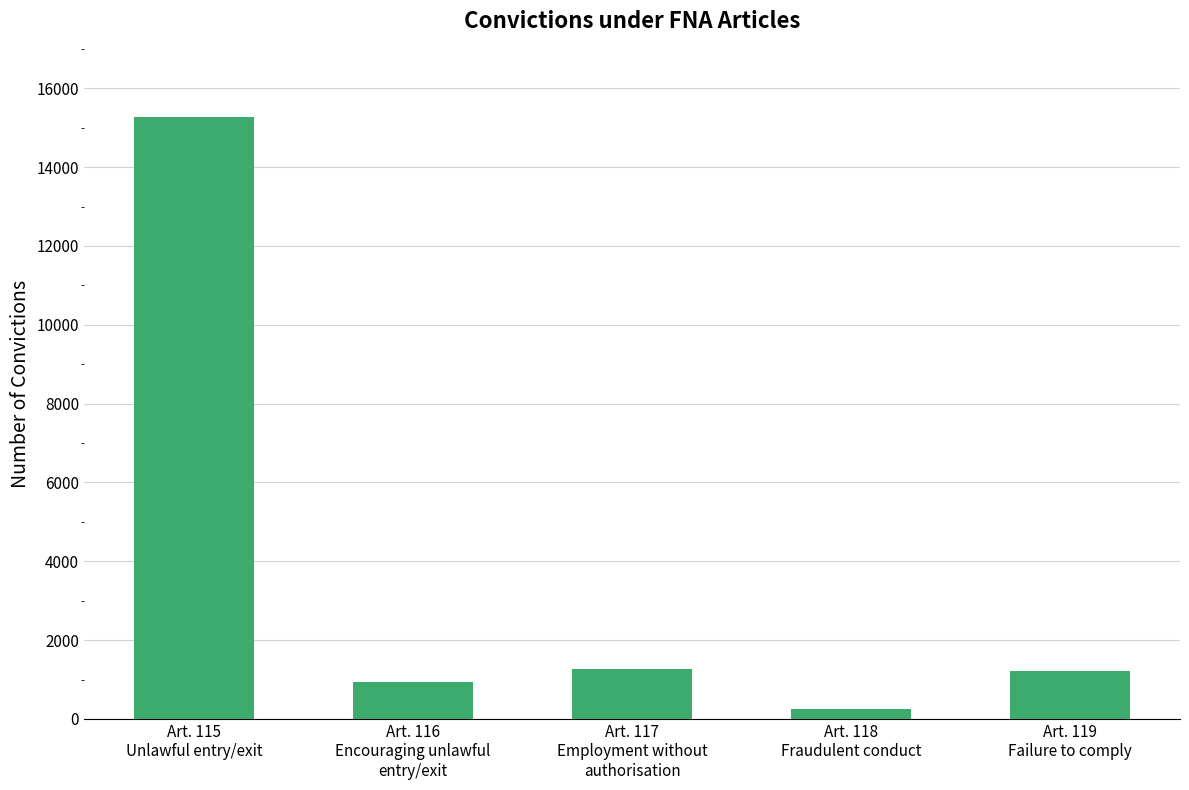

Which has a higher value, Art. 118
Fraudulent conduct or Art. 117
Employment without
authorisation?

Art. 117
Employment without
authorisation